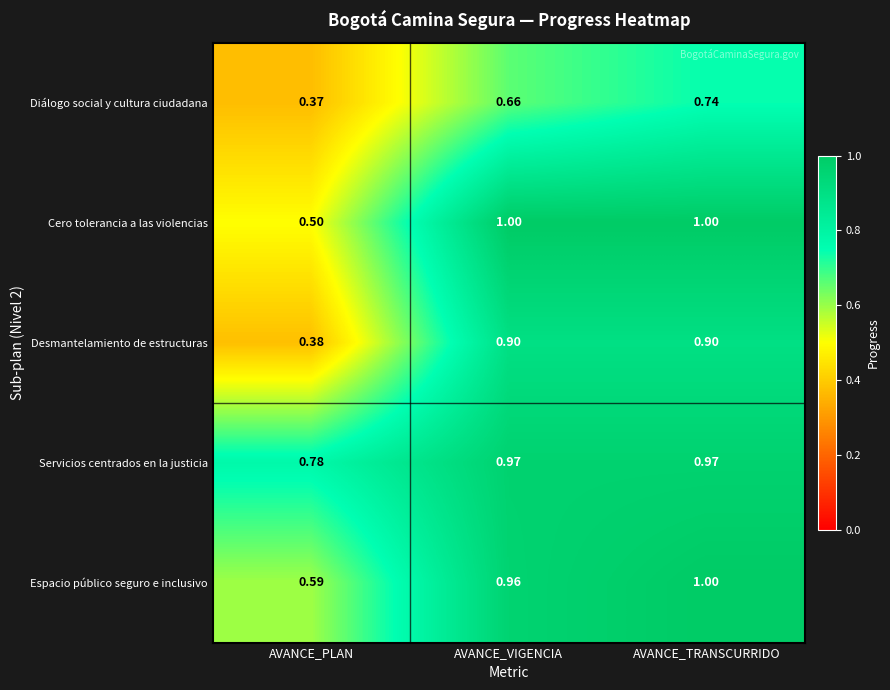

At AVANCE_VIGENCIA, list the series in order from smallest to largest.

Diálogo social y cultura ciudadana, Desmantelamiento de estructuras, Espacio público seguro e inclusivo, Servicios centrados en la justicia, Cero tolerancia a las violencias